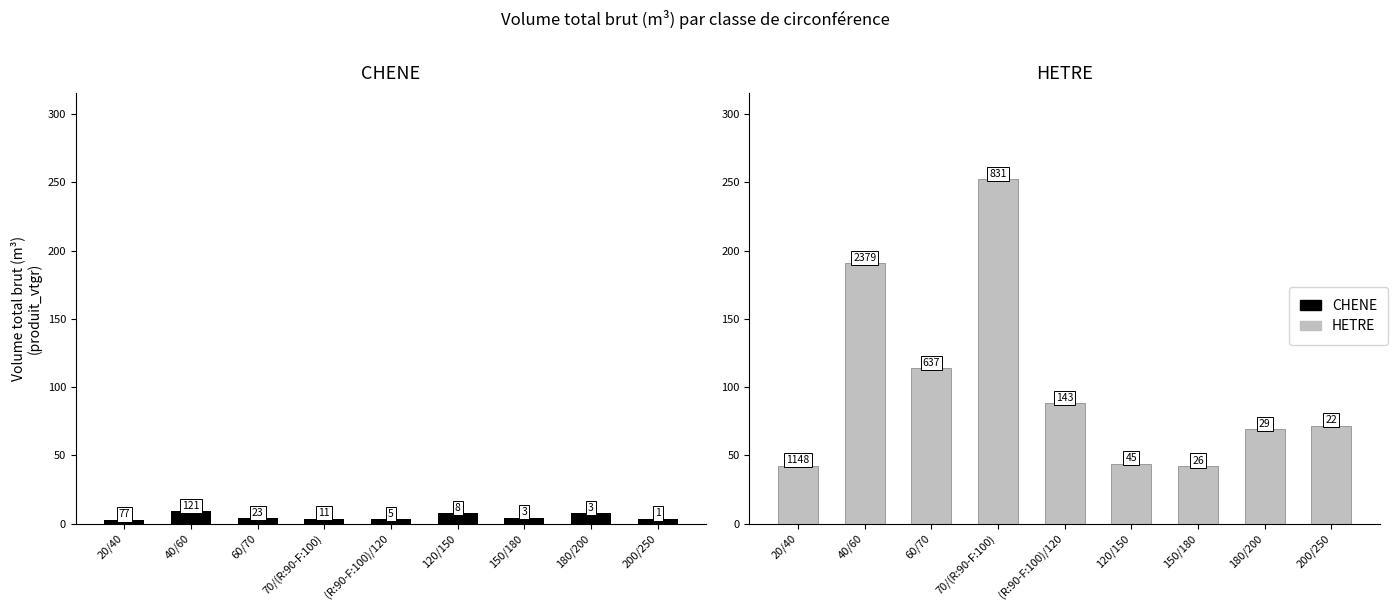

Reading left to right, what are all the values shown in this chart?

CHENE: 20/40=2.8	40/60=9.1	60/70=4.1	70/(R:90-F:100)=3.6	(R:90-F:100)/120=3.3	120/150=7.8	150/180=4.4	180/200=7.4	200/250=3.5
HETRE: 20/40=42.5	40/60=190.7	60/70=114.0	70/(R:90-F:100)=252.4	(R:90-F:100)/120=88.1	120/150=43.9	150/180=42.3	180/200=69.0	200/250=71.8